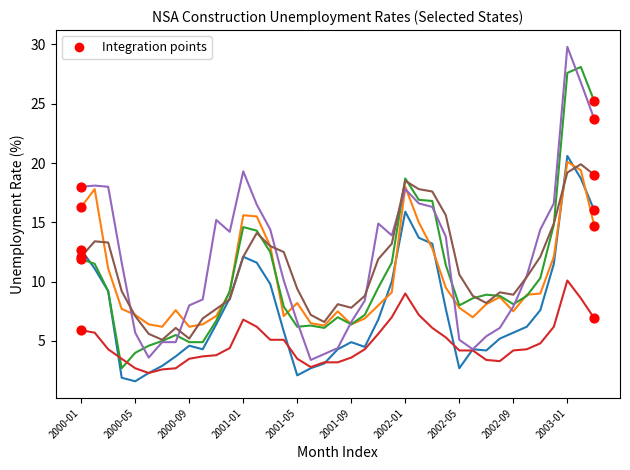

What is the maximum value shown in the chart?

29.8